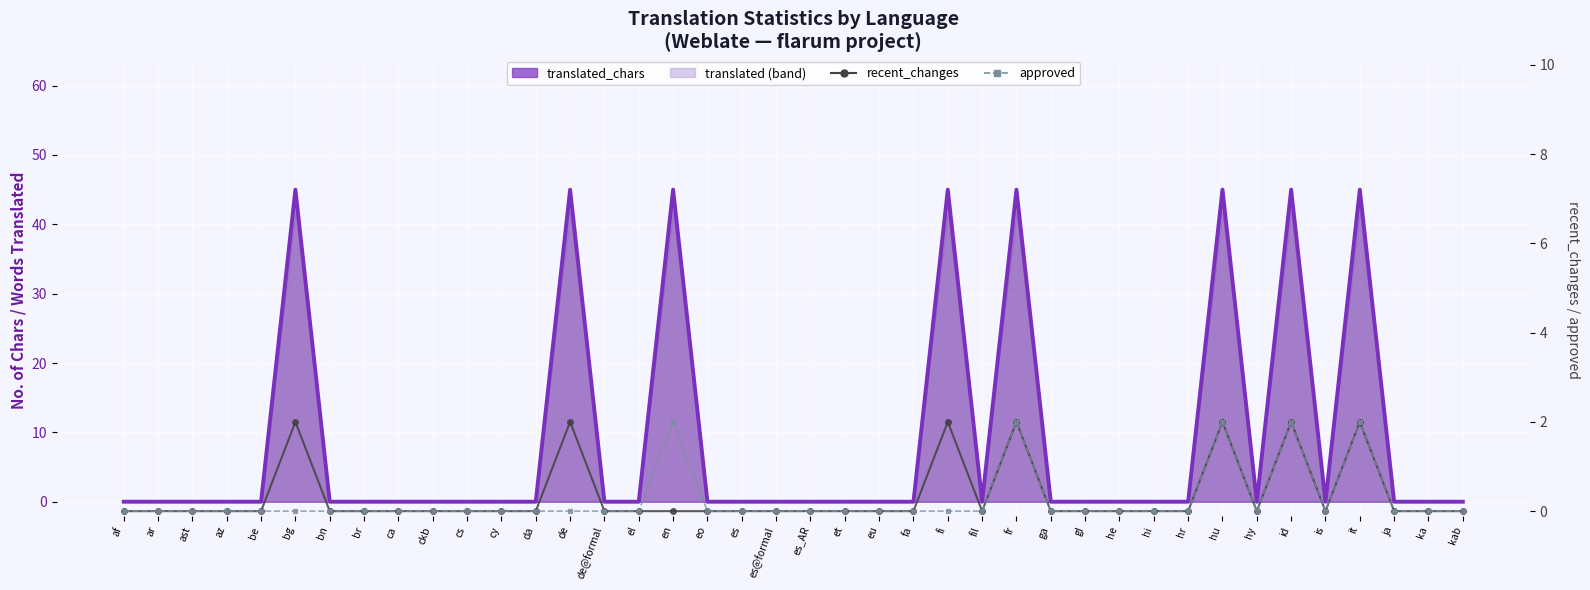

The translated_chars series shows 45 at en. True or false?

True